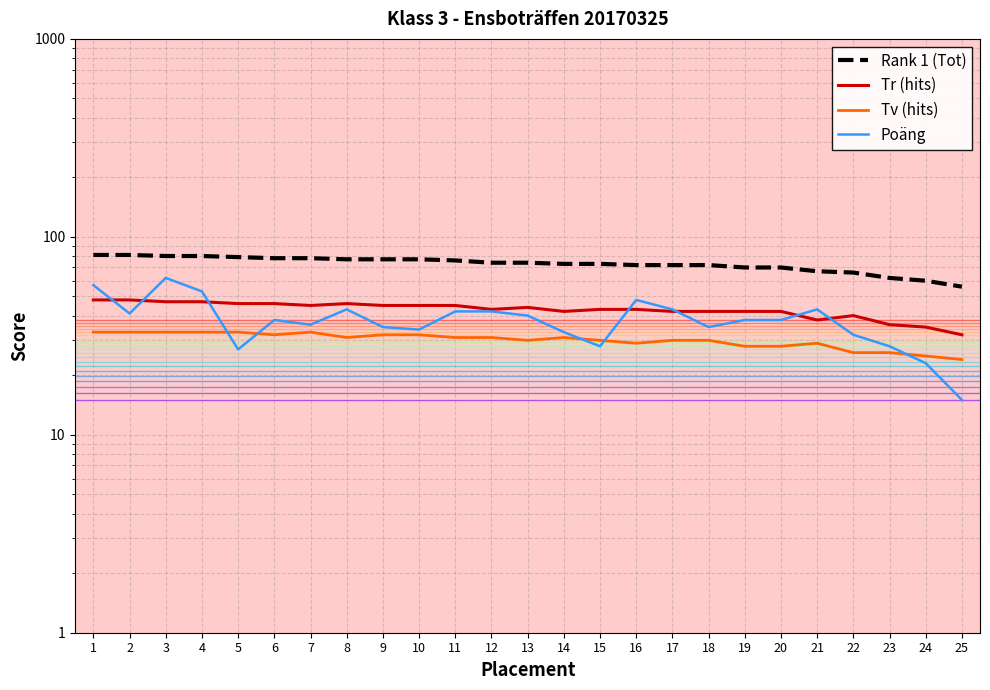

How many lines are shown in the chart?

4